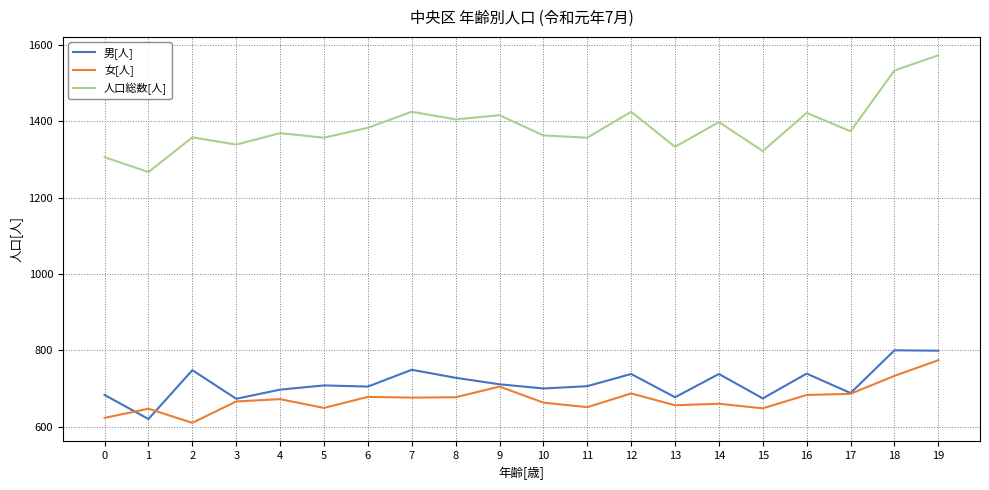

Which series changed the most between 4 and 18?

人口総数[人]